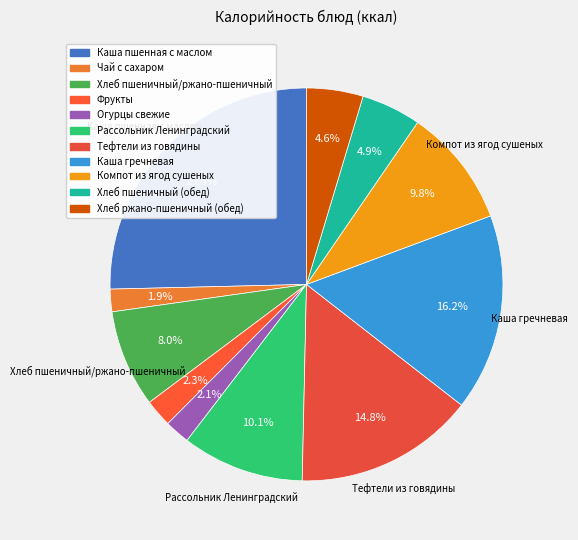

Does any single category account for the majority?

No